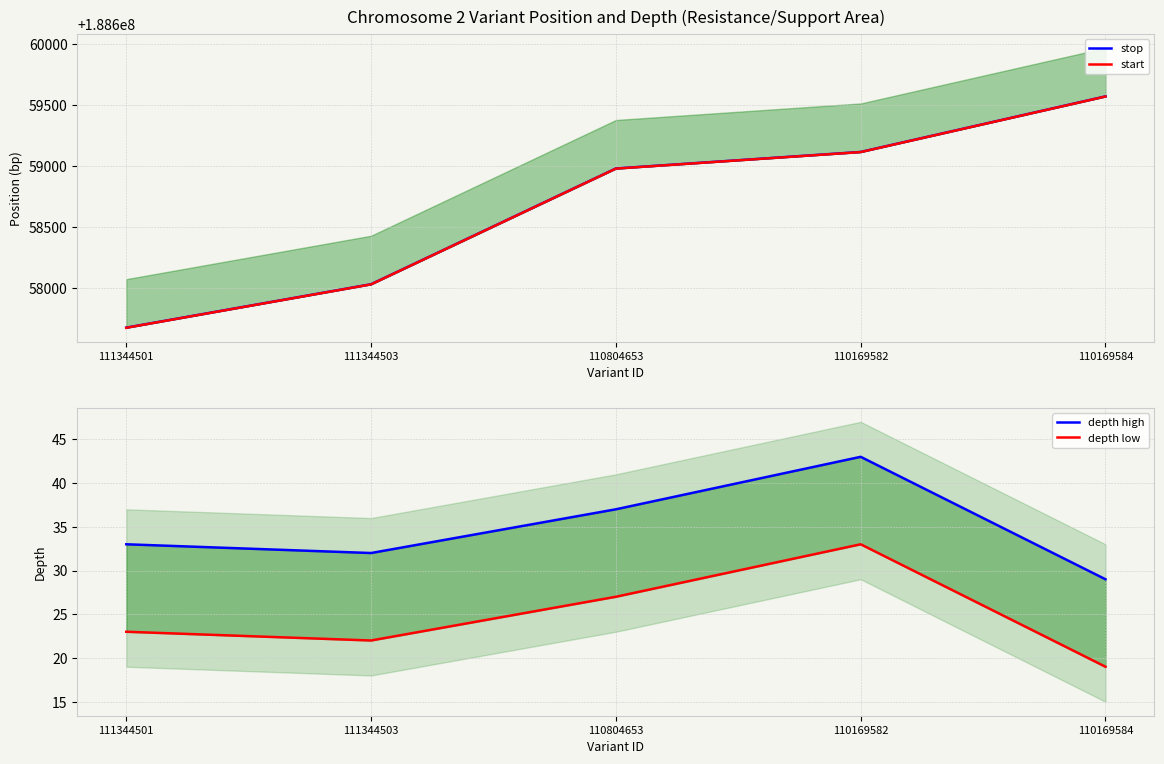

True or false: depth high has more than 1 interior local peaks.

False